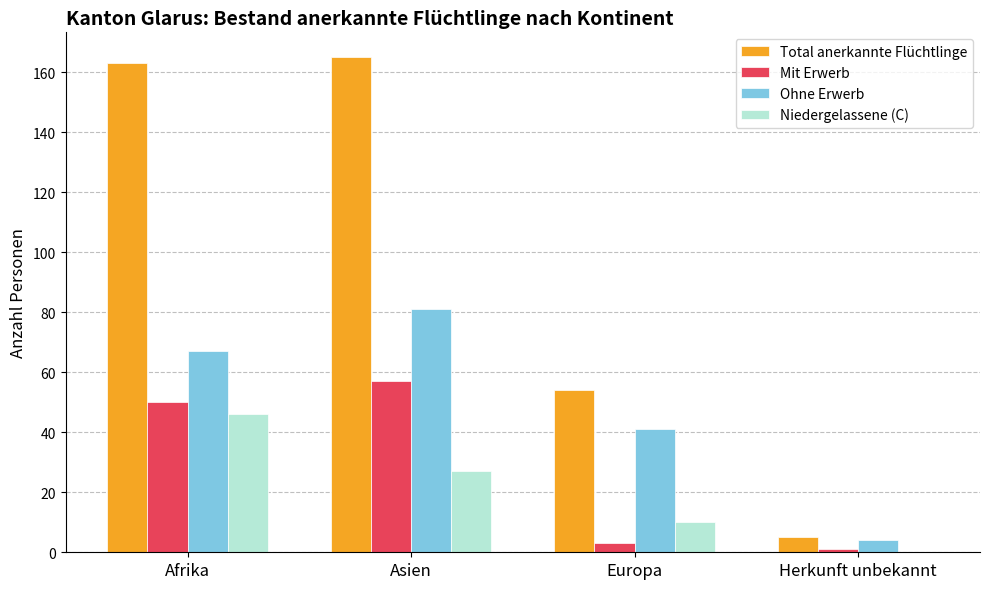

Where is Total anerkannte Flüchtlinge nearest to the value 85?

Europa